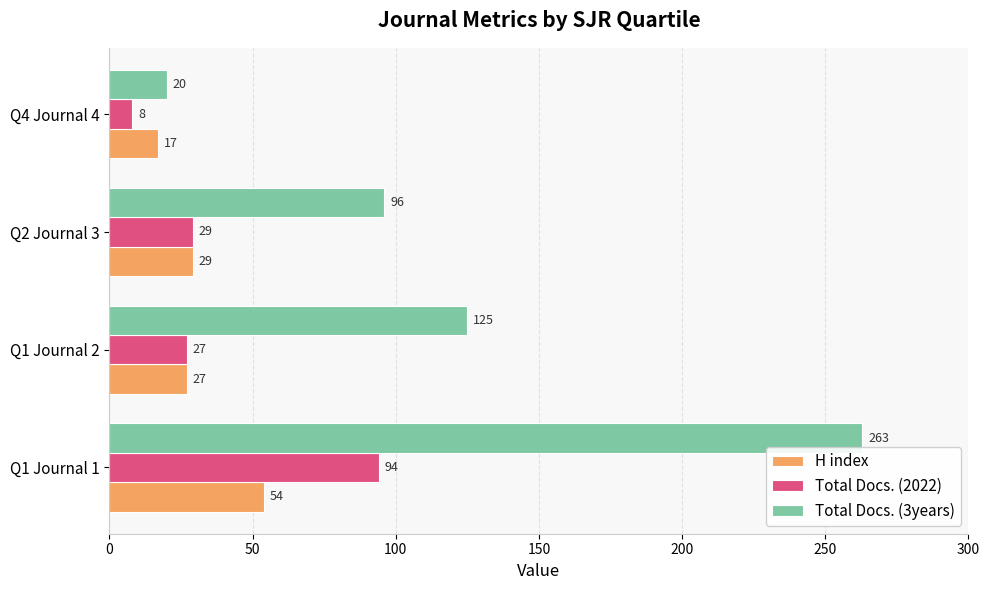

Which series has the largest range (max minus min)?

Total Docs. (3years)